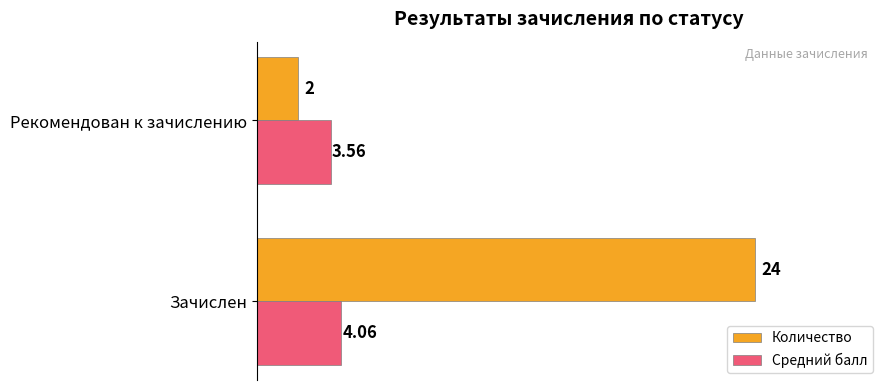

What is the average value of the Средний балл series?

3.8